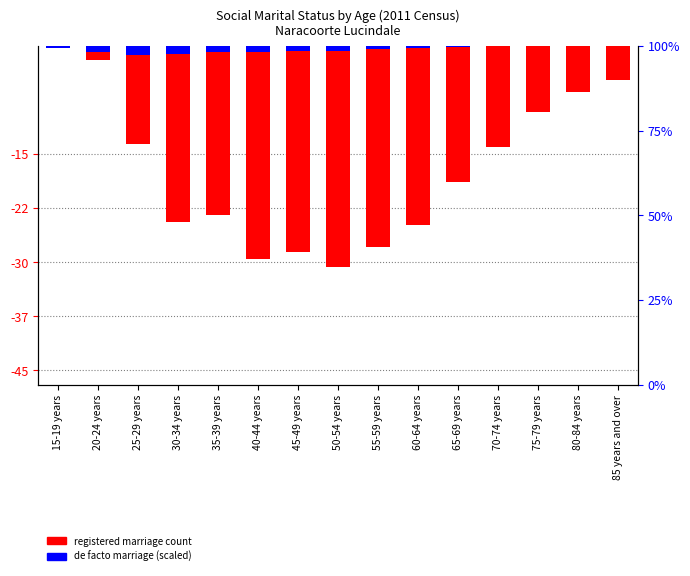

Reading right to left, extract all data points from this chart.

Married in a registered marriage: 85 years and over=-4.7	80-84 years=-6.3	75-79 years=-9.2	70-74 years=-14.1	65-69 years=-18.9	60-64 years=-24.9	55-59 years=-27.9	50-54 years=-30.7	45-49 years=-28.6	40-44 years=-29.6	35-39 years=-23.5	30-34 years=-24.4	25-29 years=-13.6	20-24 years=-1.9	15-19 years=0.0
Married in a de facto marriage: 85 years and over=0.0	80-84 years=0.0	75-79 years=-0.1	70-74 years=-0.1	65-69 years=-0.1	60-64 years=-0.3	55-59 years=-0.5	50-54 years=-0.7	45-49 years=-0.7	40-44 years=-0.8	35-39 years=-0.8	30-34 years=-1.0	25-29 years=-1.3	20-24 years=-0.9	15-19 years=-0.2